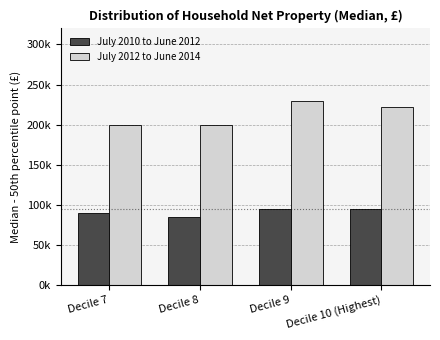

How many July 2012 to June 2014 values are between 200000 and 230000?

4